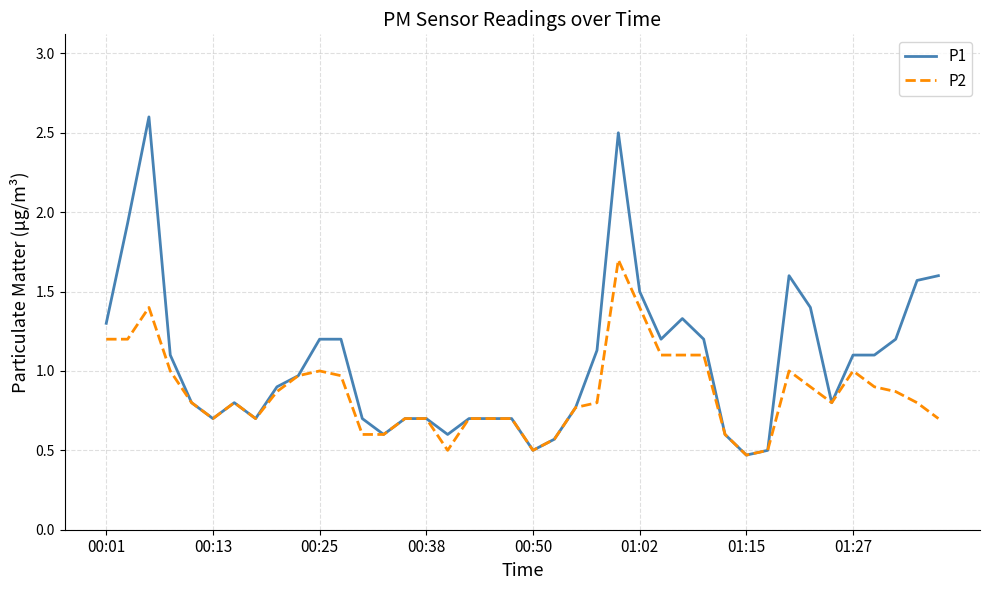

Which series has the widest spread of values?

P1